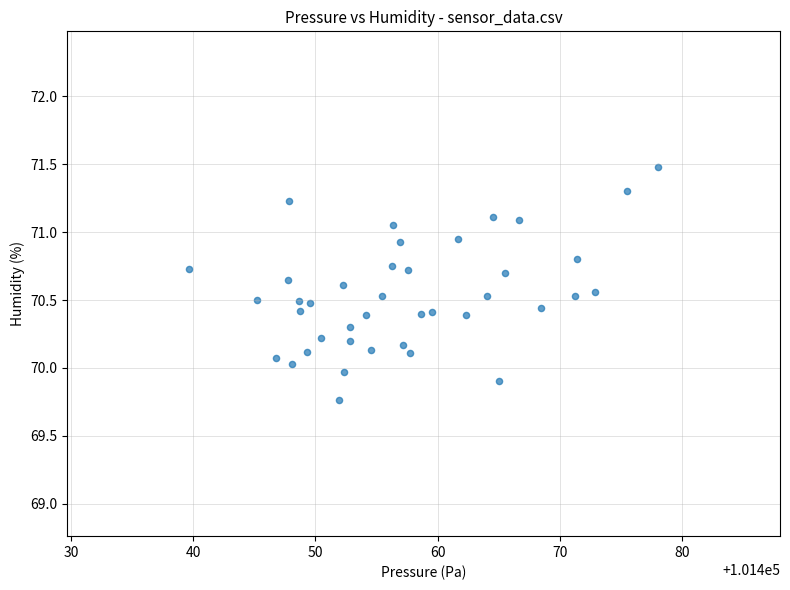

What is the range of X values (max minus min)?

38.3